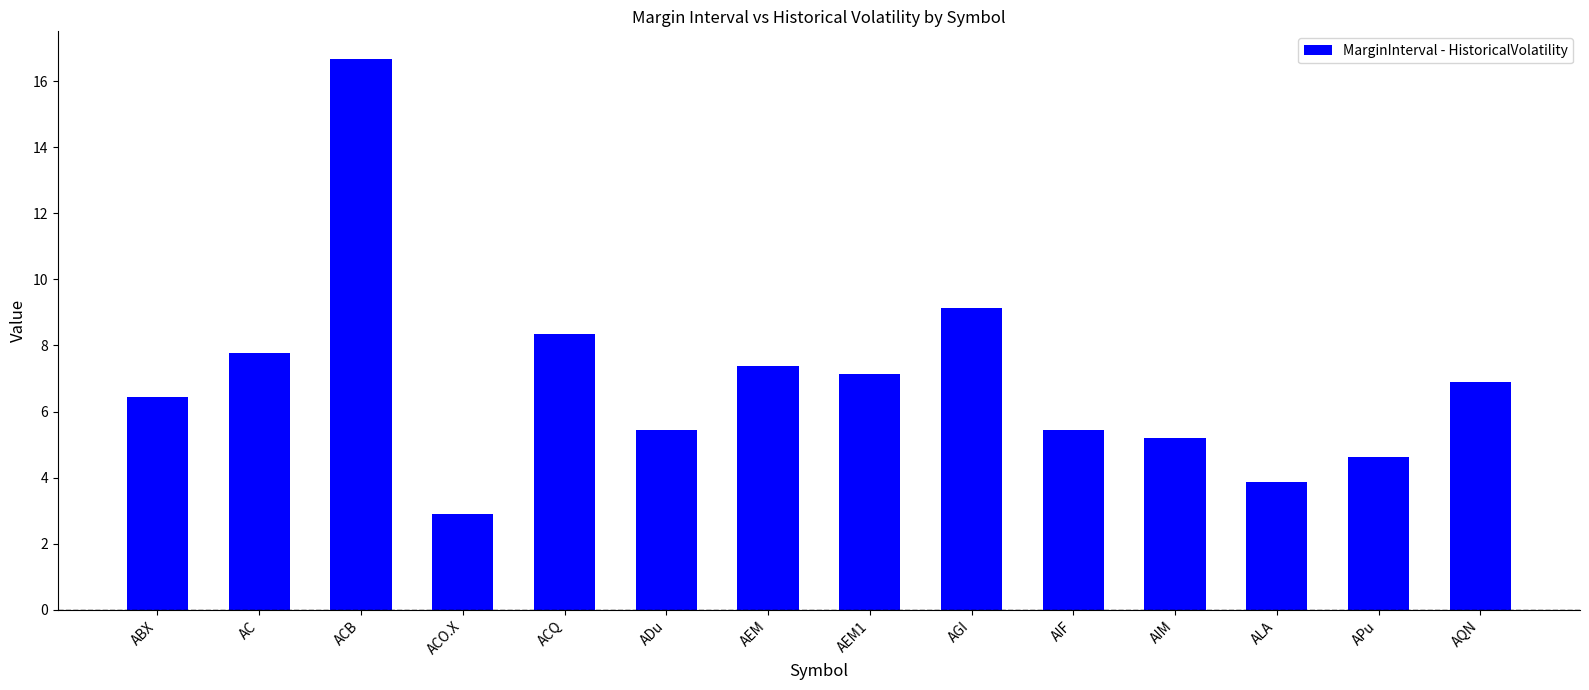

What position from the right is AEM1?

7